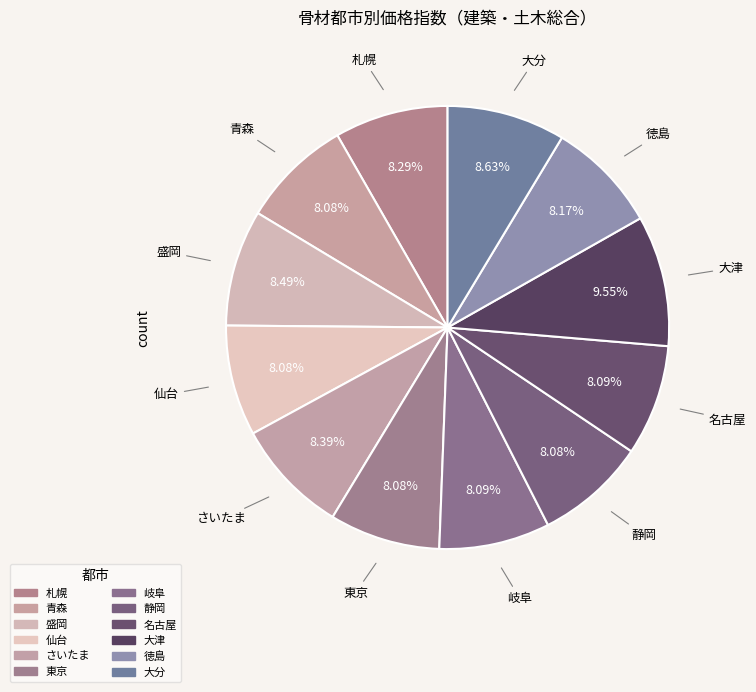

What is the change in value from 静岡 to 大津?

+18.2